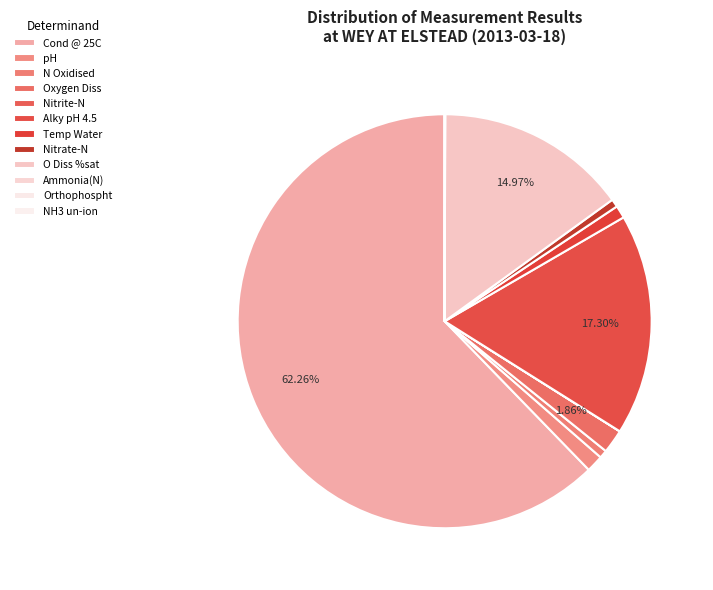

How many slices are in this pie chart?

12